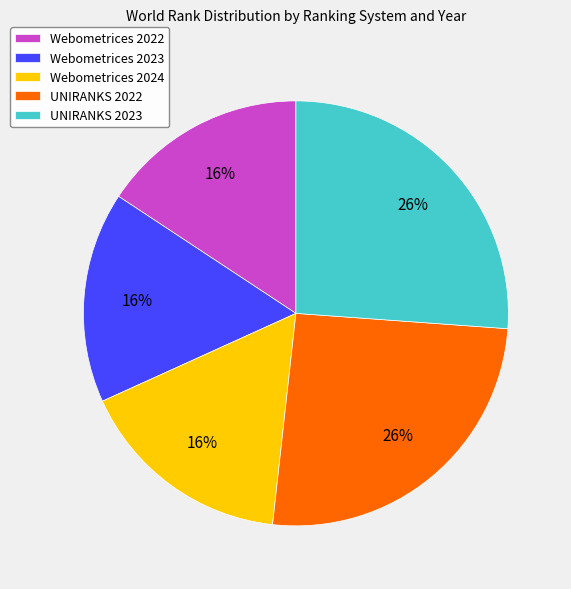

How many slices are in this pie chart?

5